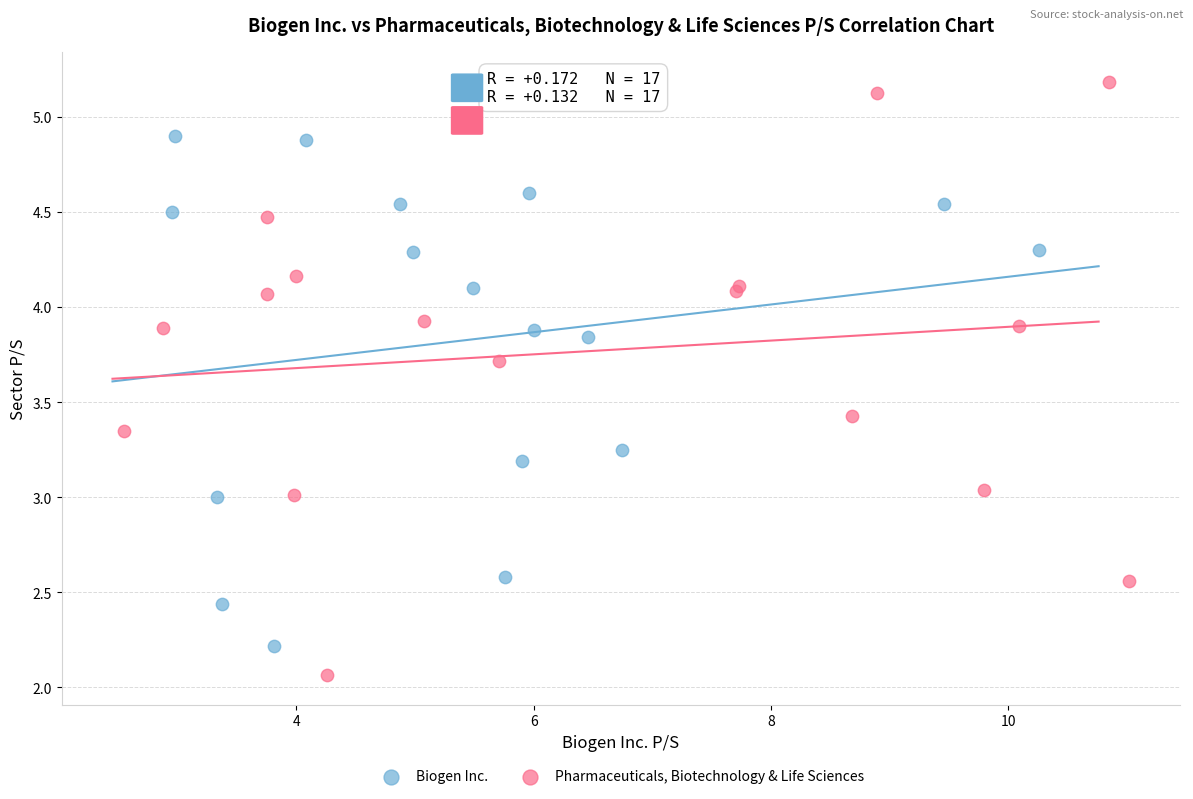

What are all the series names shown in the legend?

Biogen Inc., Pharmaceuticals, Biotechnology & Life Sciences